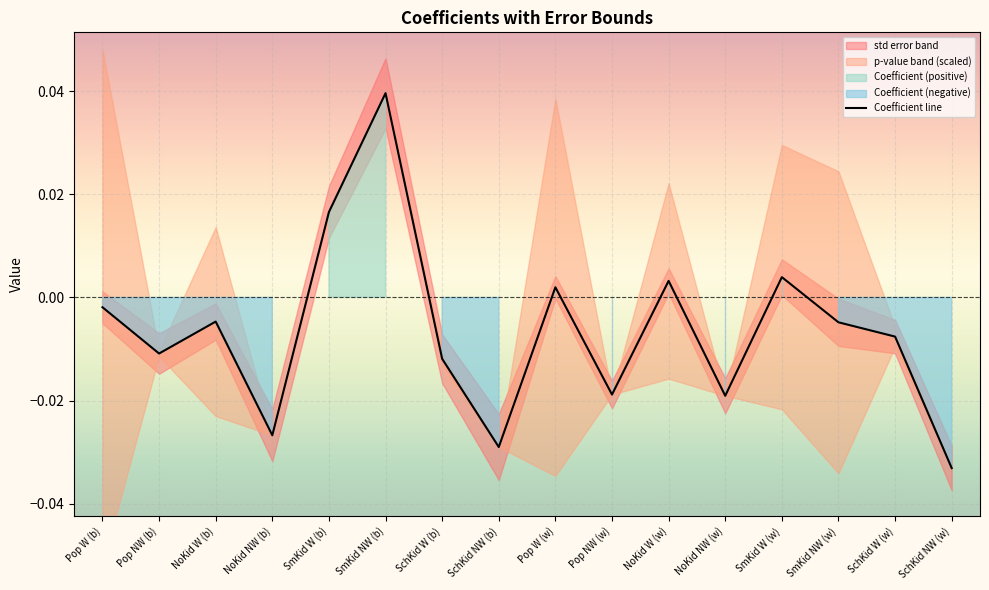

At Small Kids Non-white (work type), list the series in order from smallest to largest.

Coefficient, std error, p-value